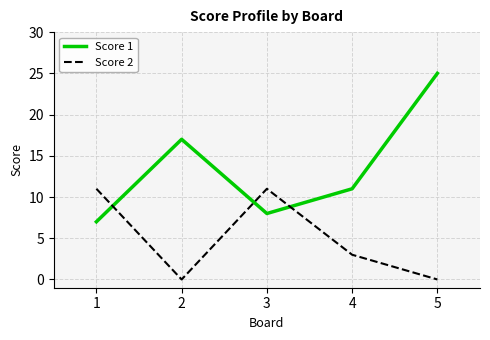

List the series in order of their overall mean, lowest first.

Score 2, Score 1